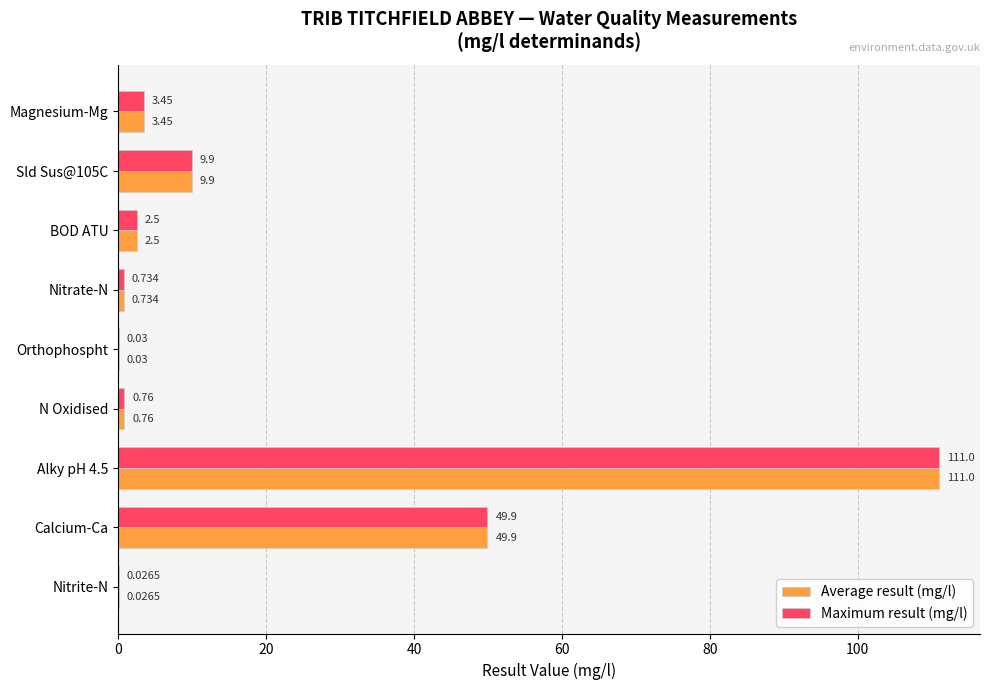

What are all the series names shown in the legend?

Average result (mg/l), Maximum result (mg/l)